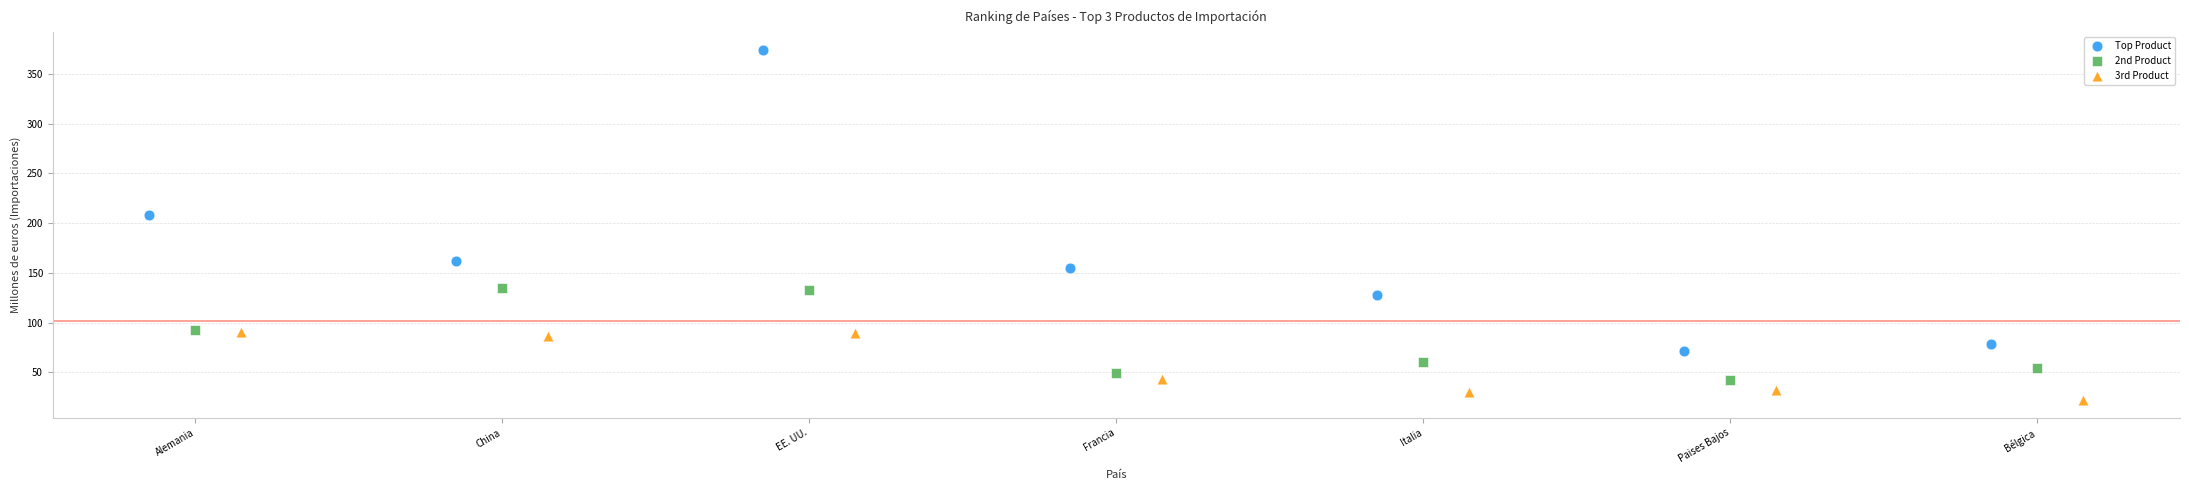

Which series reaches the maximum Y coordinate?

Top Product